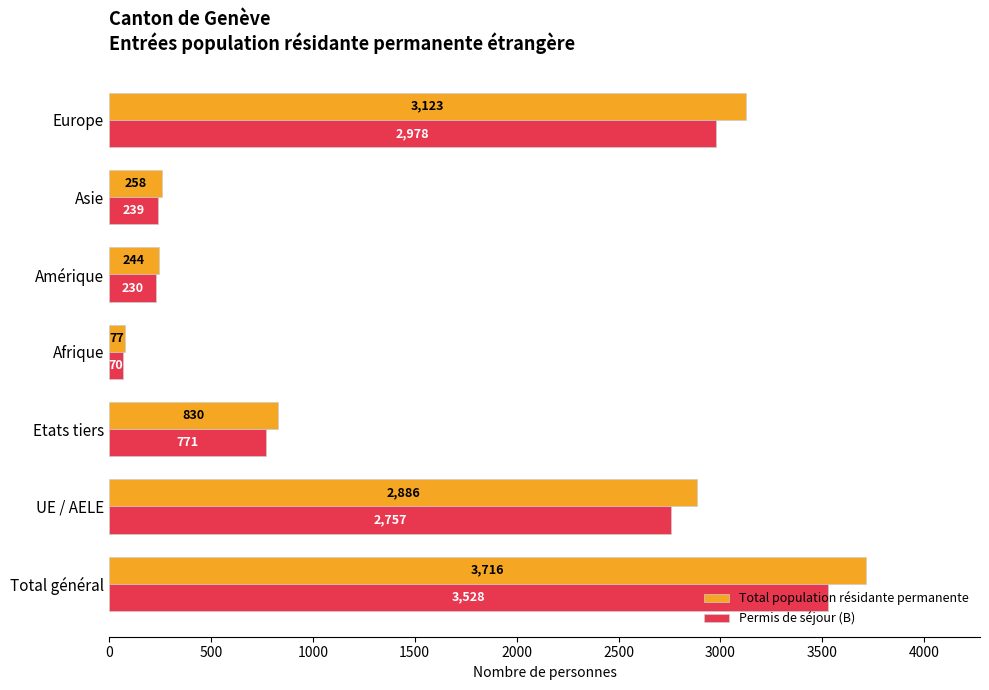

List the series in order of their peak value, lowest first.

Permis de séjour (B), Total population résidante permanente